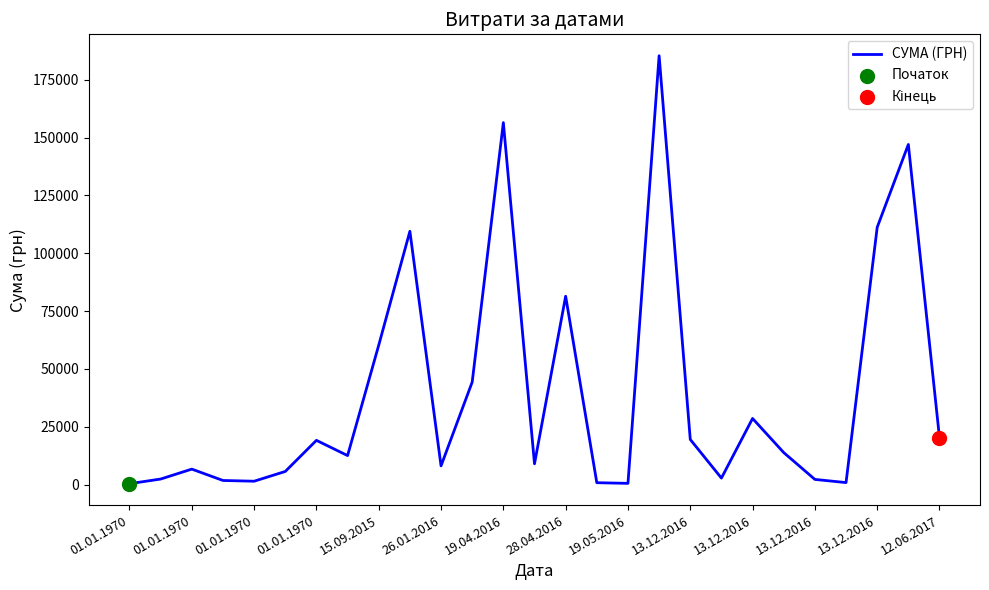

What is the greatest value displayed?

185351.0